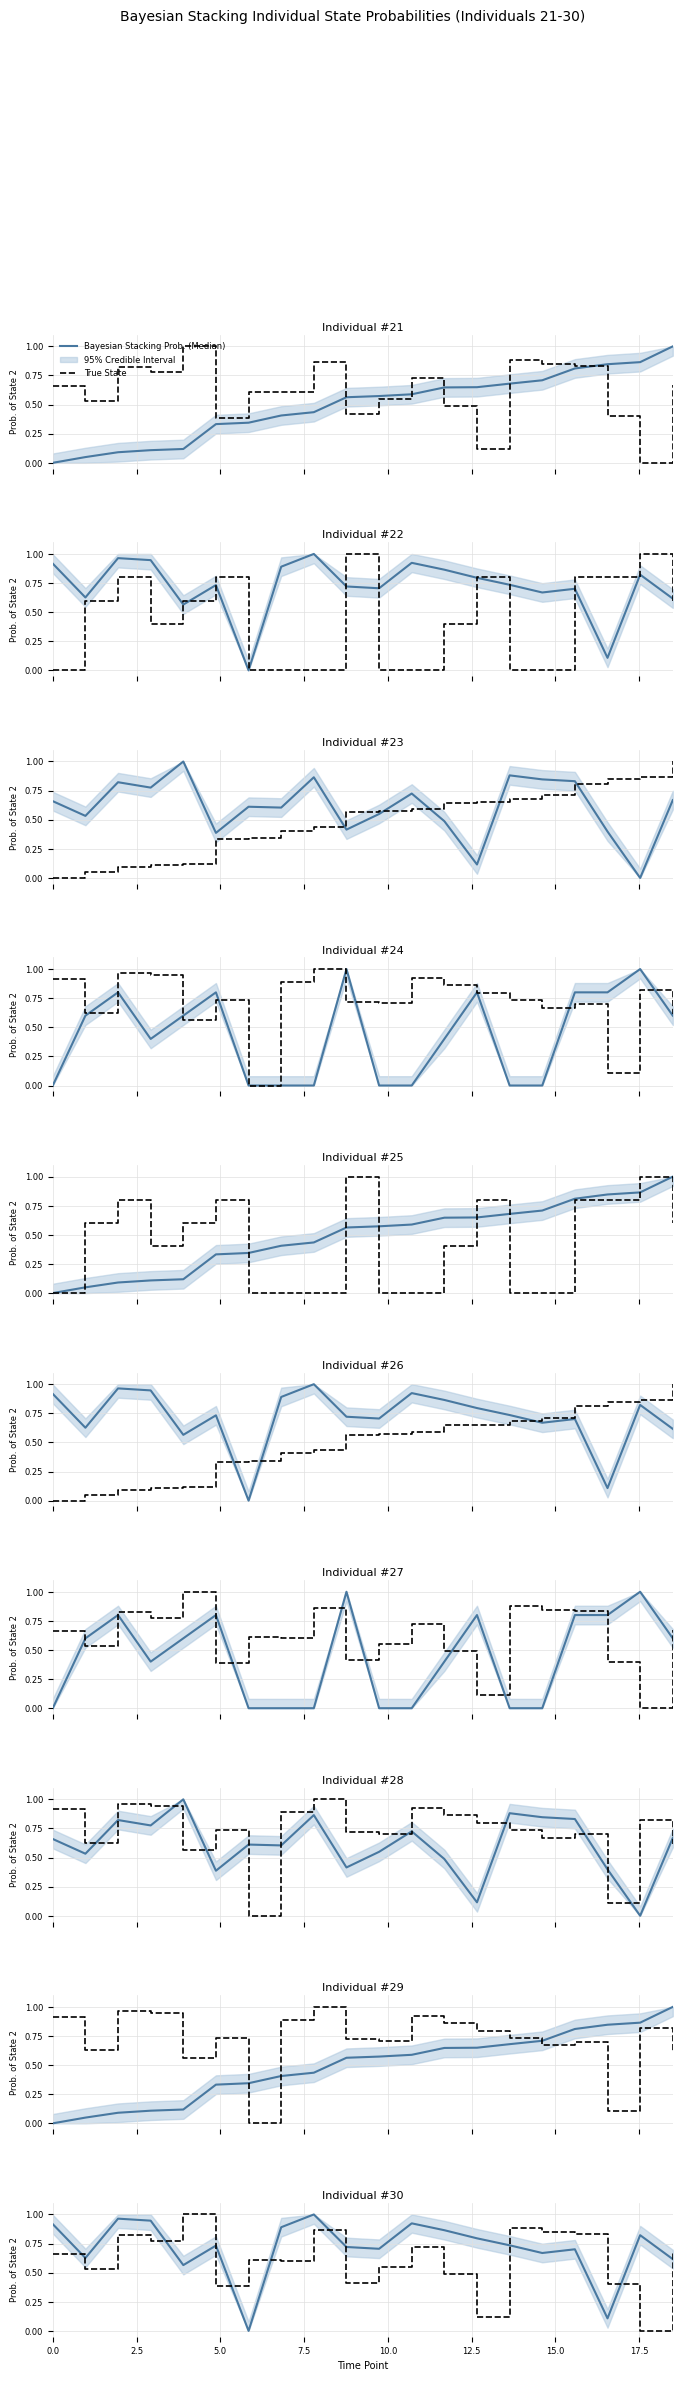

How many intersections are there between Bayesian Stacking Prob. (Median) and True State?

7